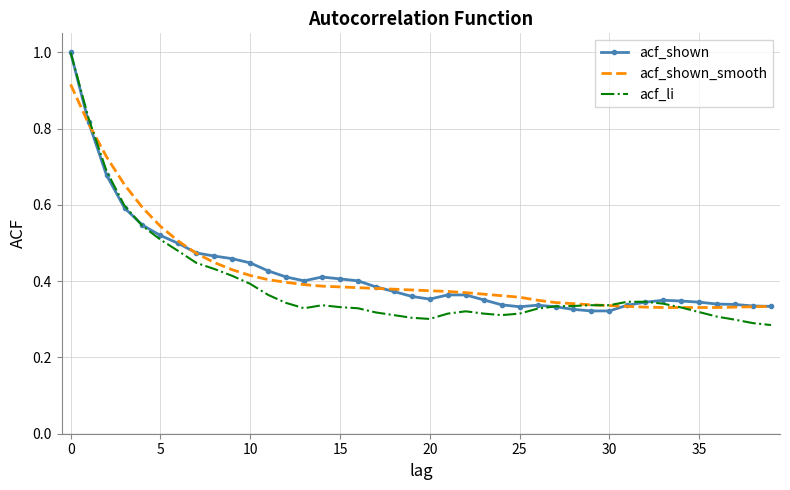

Which series has the widest spread of values?

acf_li